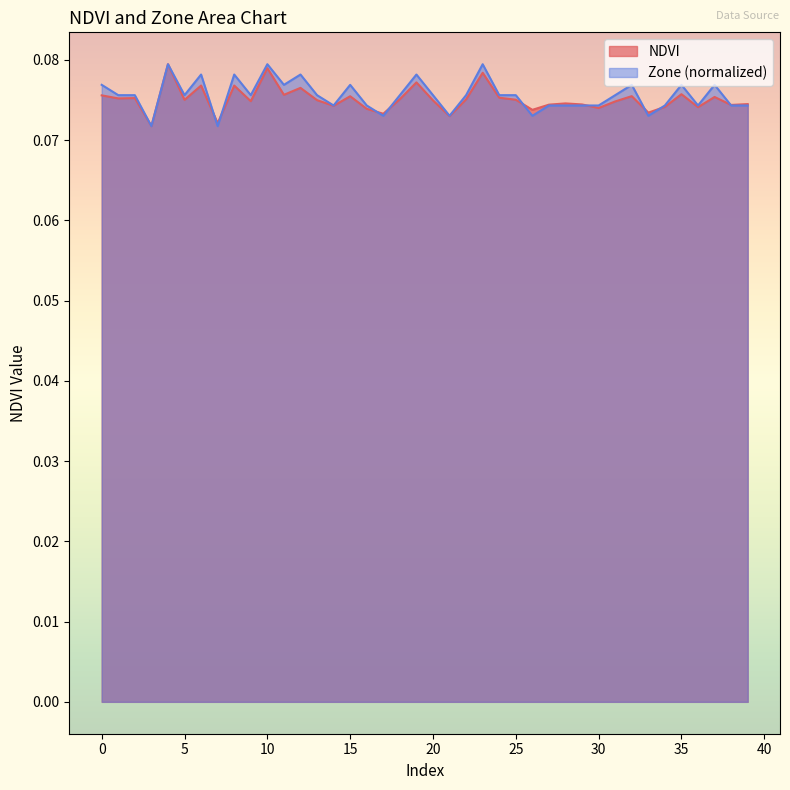

How many distinct data groups are displayed?

2